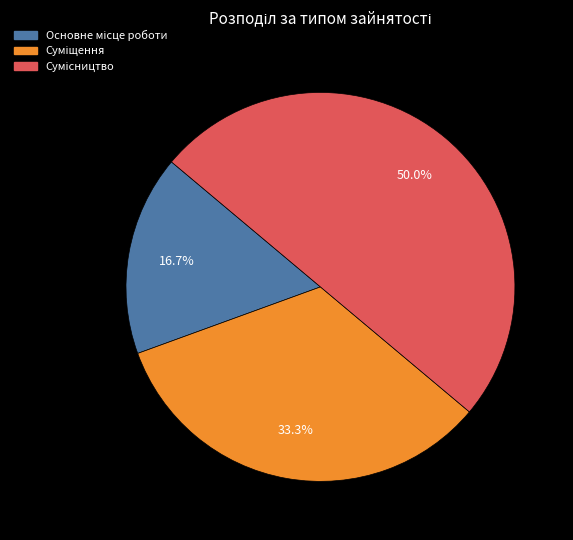

What is the change in value from Основне місце роботи to Сумісництво?

+2